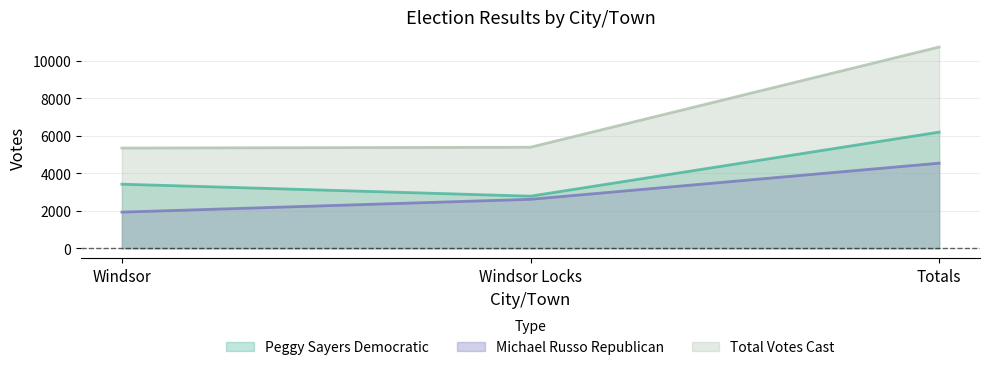

What is the average value of the Total Votes Cast series?

7159